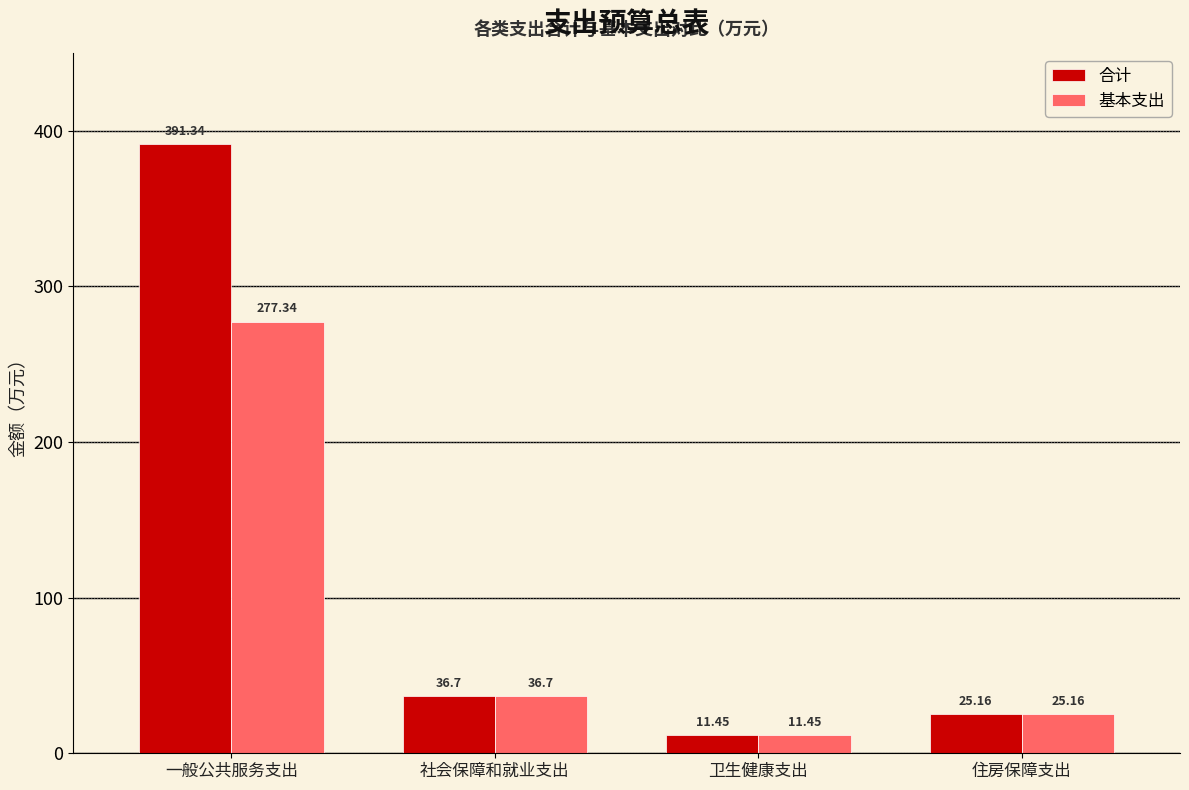

How many bars are there in each group?

2